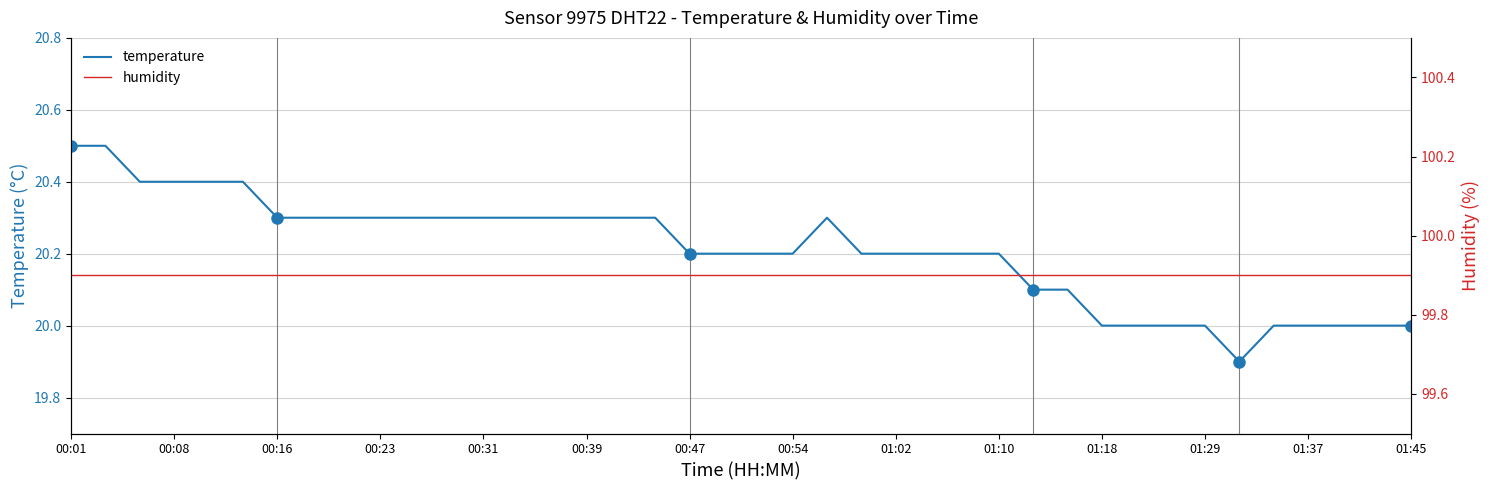

Reading left to right, what are all the values shown in this chart?

temperature: 20.5	20.5	20.4	20.4	20.4	20.4	20.3	20.3	20.3	20.3	20.3	20.3	20.3	20.3	20.3	20.3	20.3	20.3	20.2	20.2	20.2	20.2	20.3	20.2	20.2	20.2	20.2	20.2	20.1	20.1	20.0	20.0	20.0	20.0	19.9	20.0	20.0	20.0	20.0	20.0
humidity: 99.9	99.9	99.9	99.9	99.9	99.9	99.9	99.9	99.9	99.9	99.9	99.9	99.9	99.9	99.9	99.9	99.9	99.9	99.9	99.9	99.9	99.9	99.9	99.9	99.9	99.9	99.9	99.9	99.9	99.9	99.9	99.9	99.9	99.9	99.9	99.9	99.9	99.9	99.9	99.9